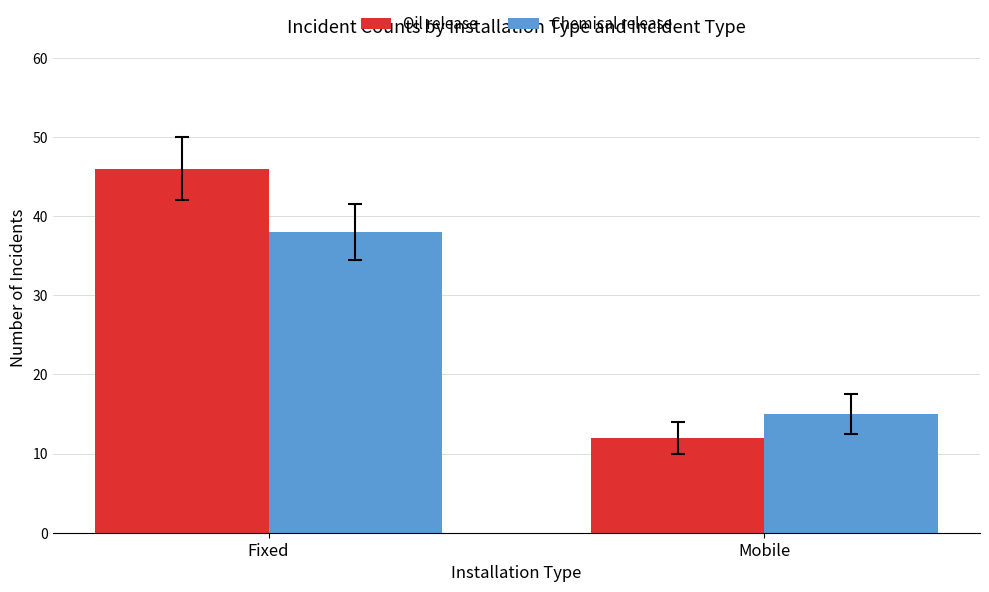

What is the total value across all series at Mobile?

27